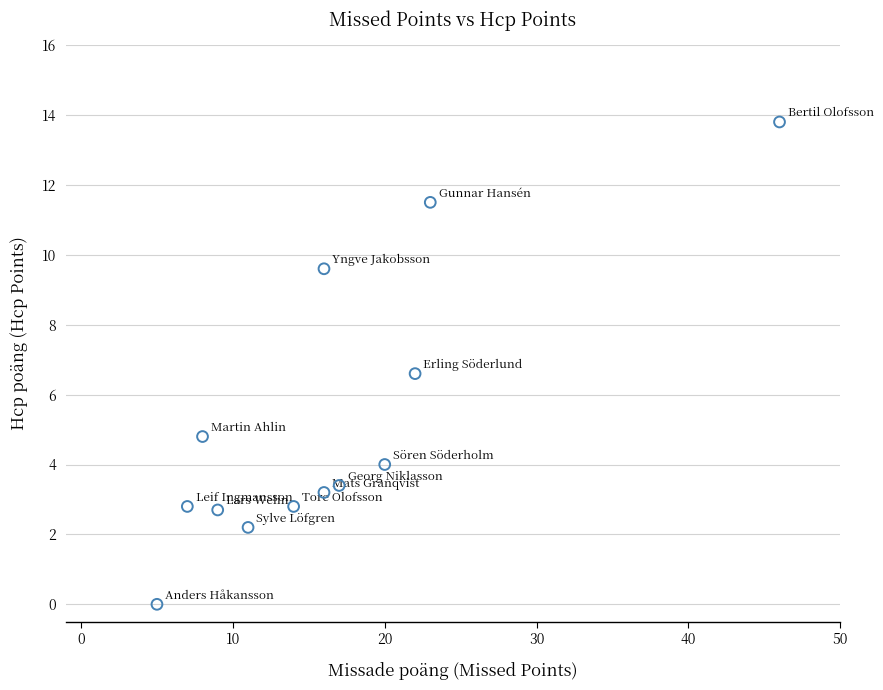

What Y value in the scatter plot is closest to 6?

6.6